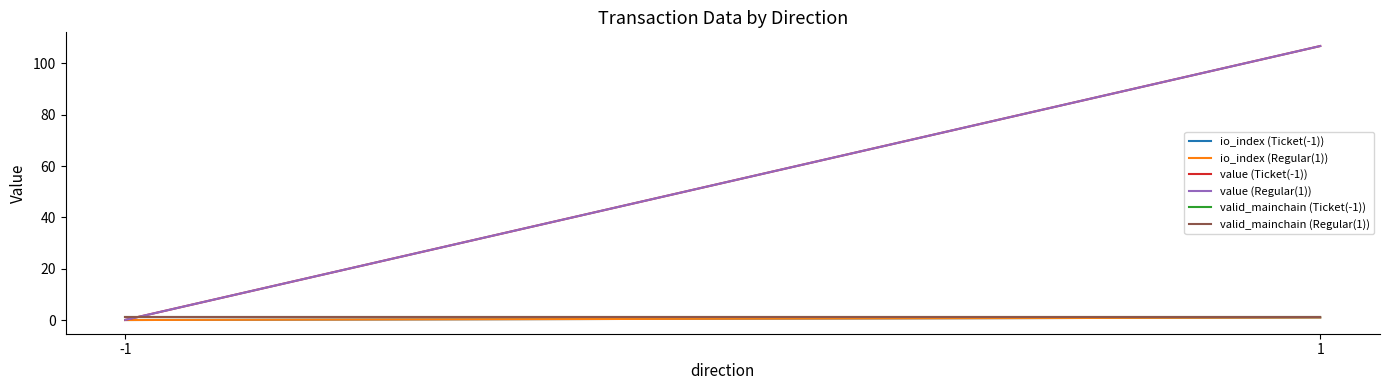

Where is value (Regular(1)) nearest to the value 53?

-1